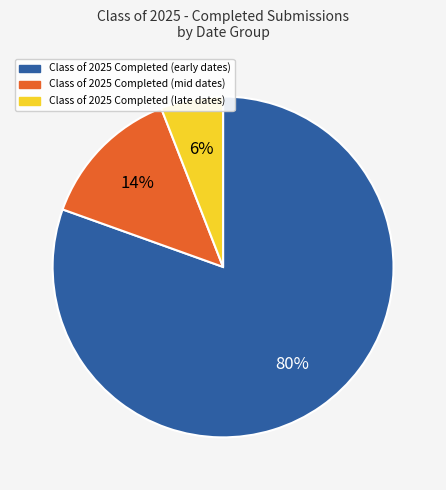

Does any single category account for the majority?

Yes